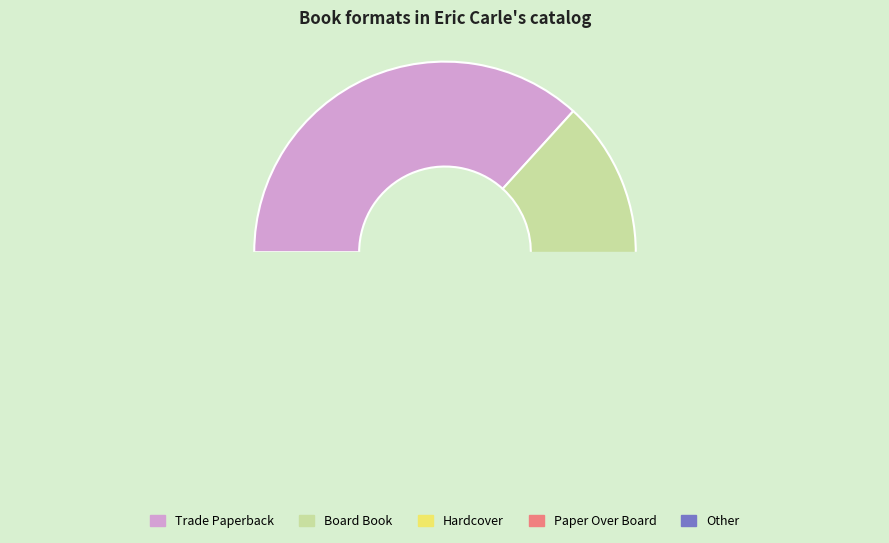

What is the change in value from Hardcover to Other?

-8